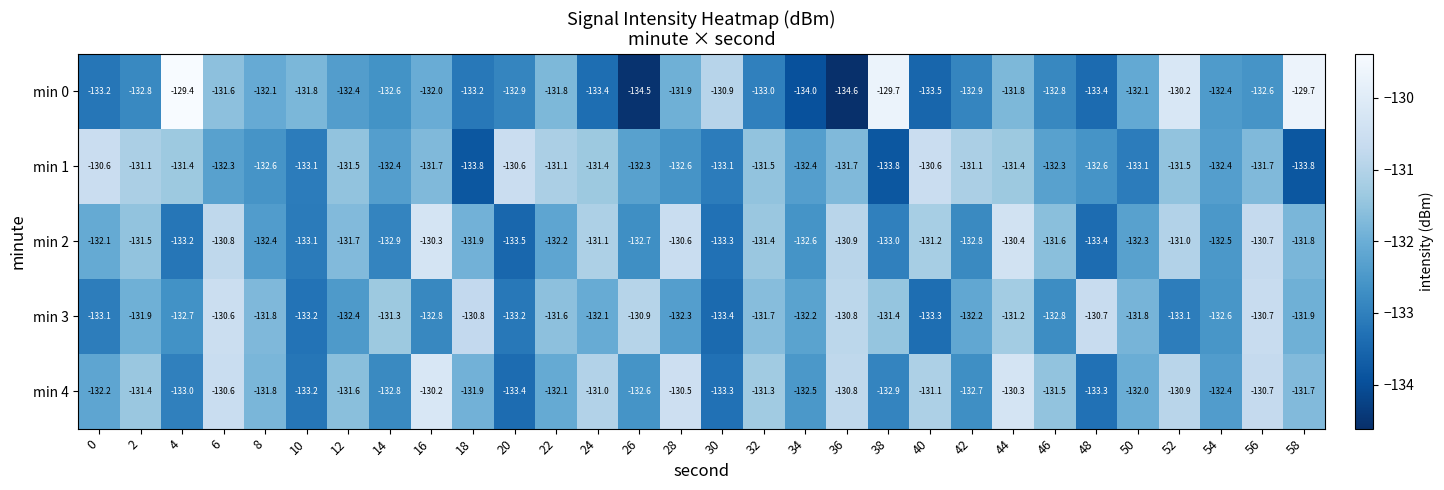

Count the number of data series in this chart.

5